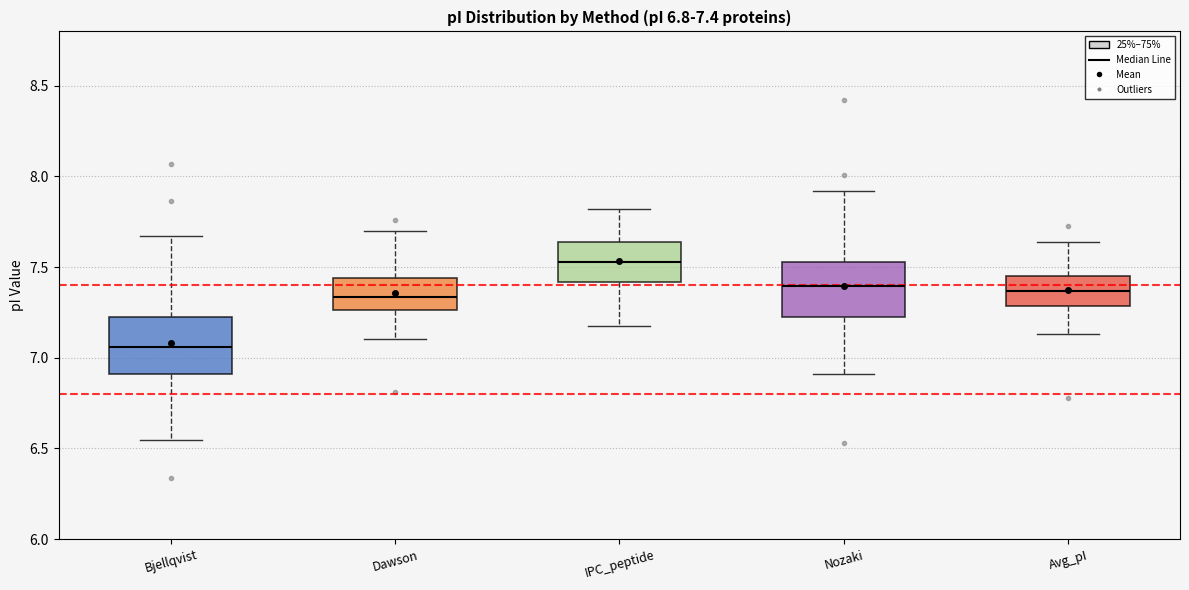

Which box has the highest median line?

IPC_peptide